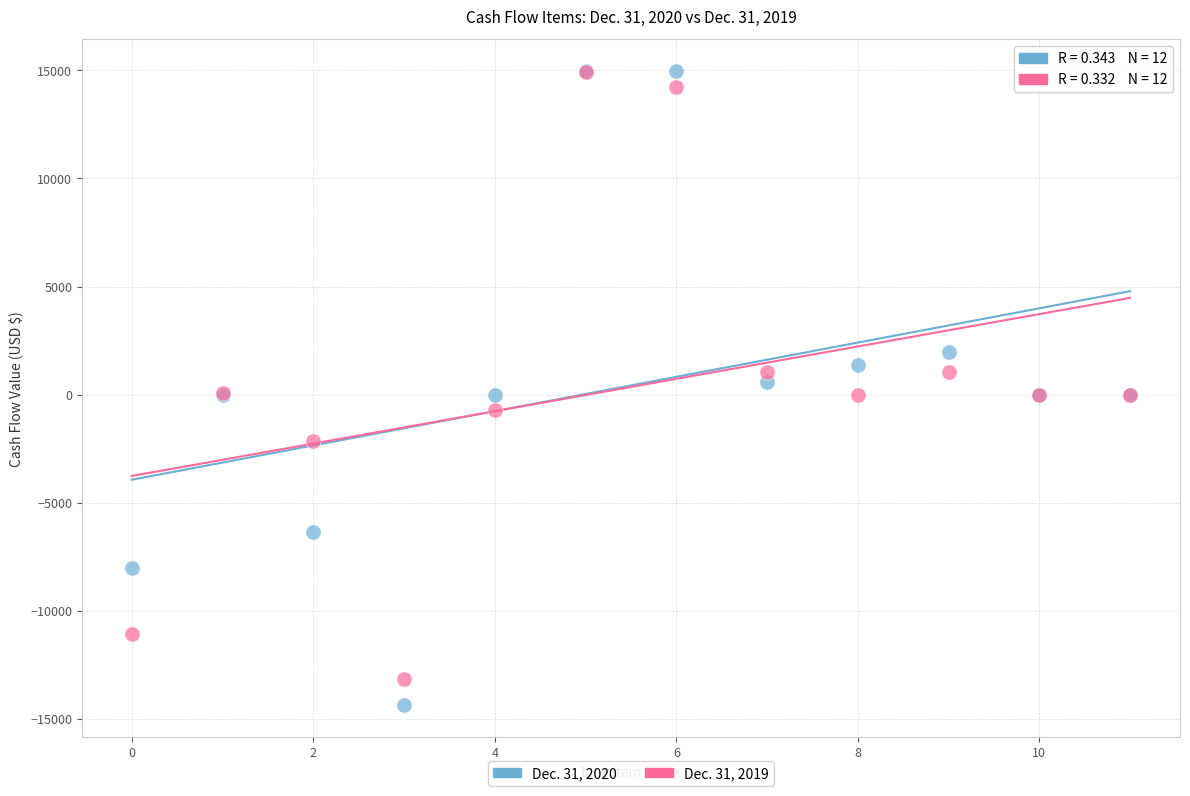

Which series has the widest spread of Y values?

Dec. 31, 2020